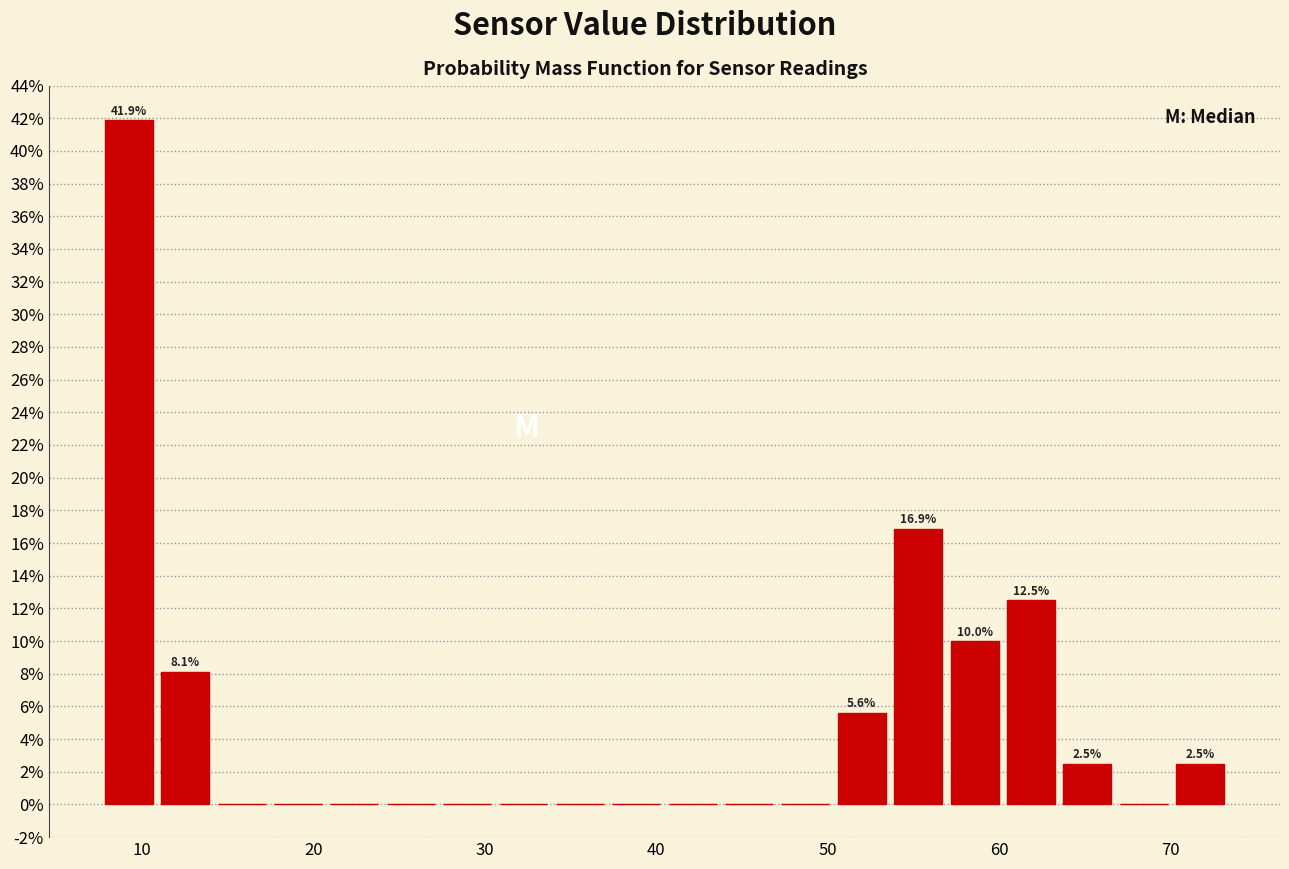

Around what value on the x-axis is the tallest bar? Give the approximate position of its centre, as read against the axis.

9